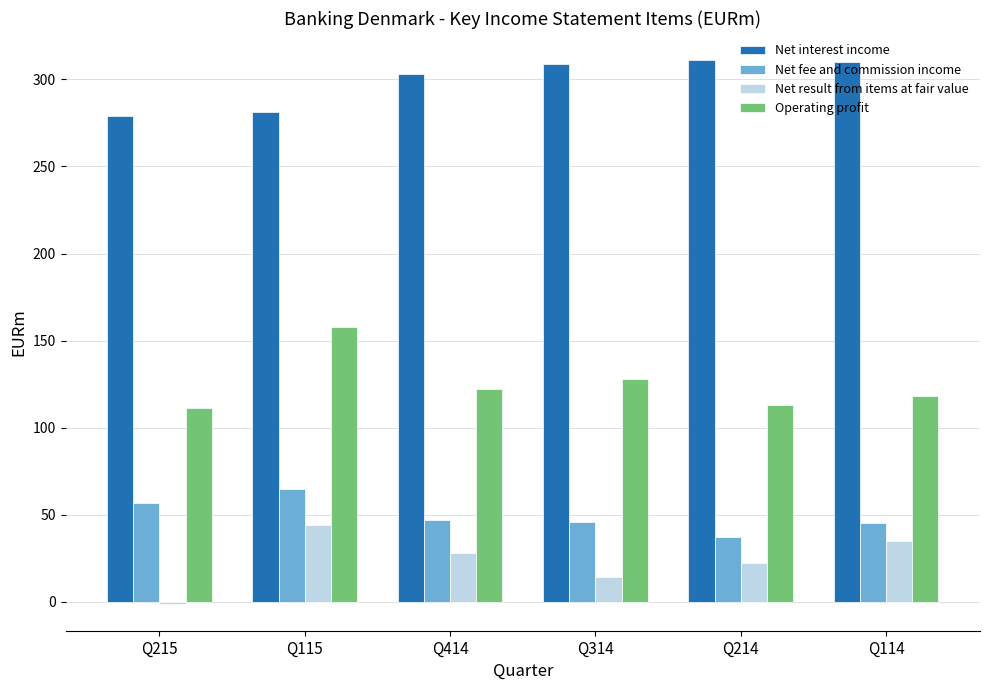

Is the value of Net result from items at fair value at Q214 greater than the value of Operating profit at Q215?

No